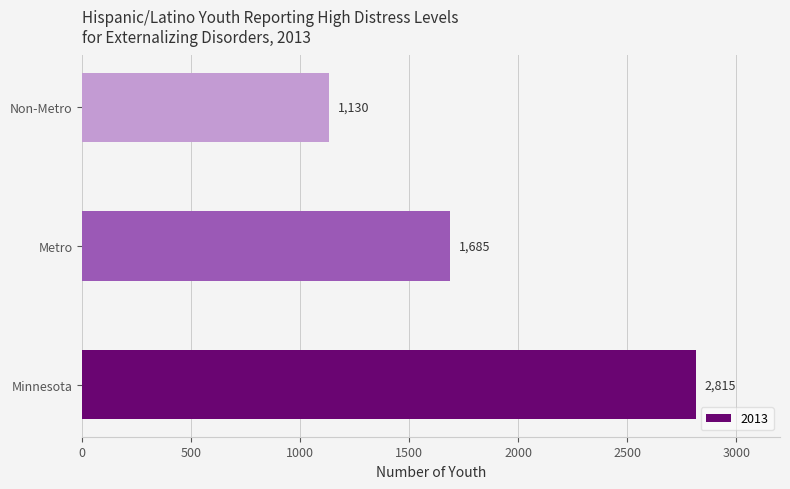

Count the number of data series in this chart.

1